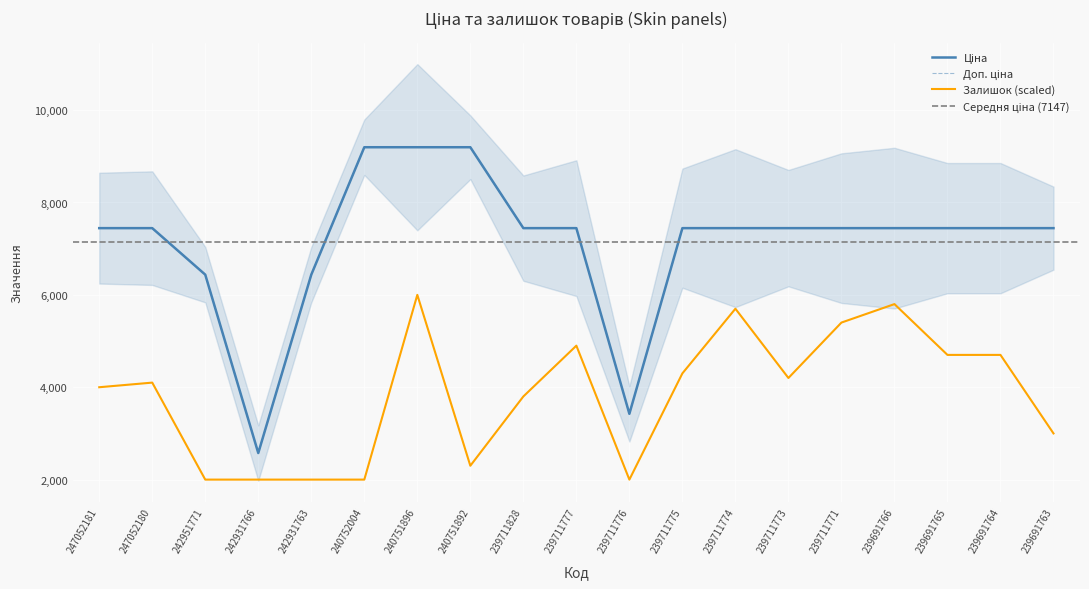

What is the difference between the highest and lowest values at 242931763?

4437.4